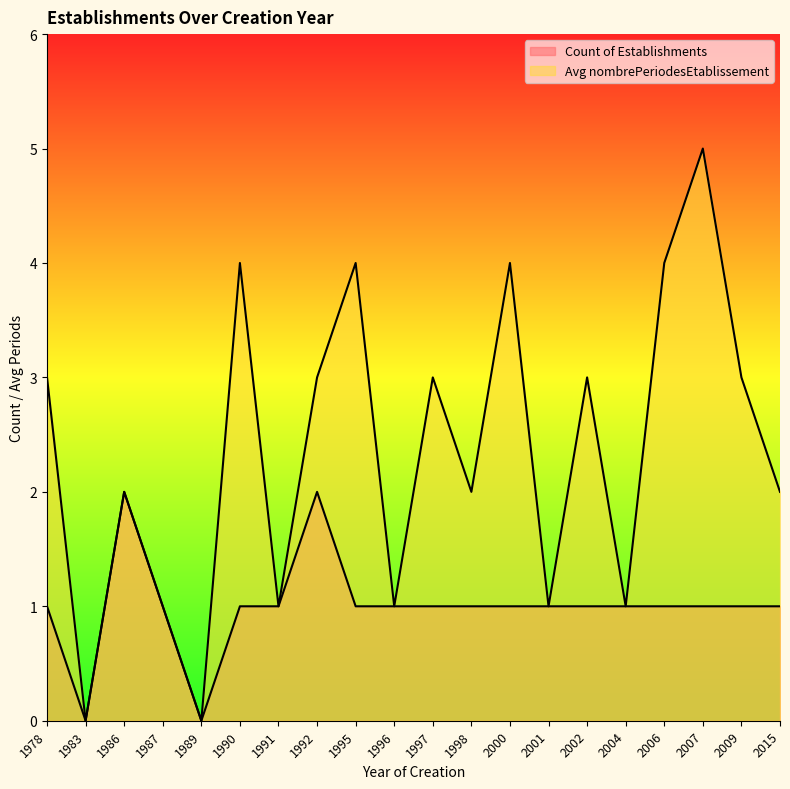

At which category does Avg nombrePeriodesEtablissement reach its first local valley?

1983